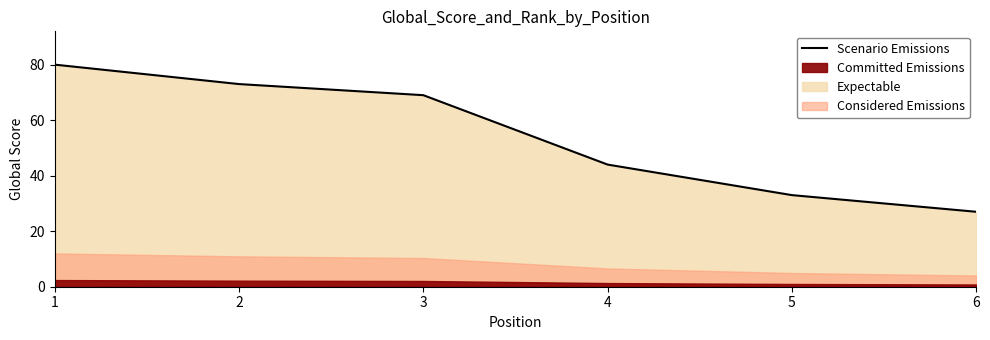

What is the approximate value at 1?

80